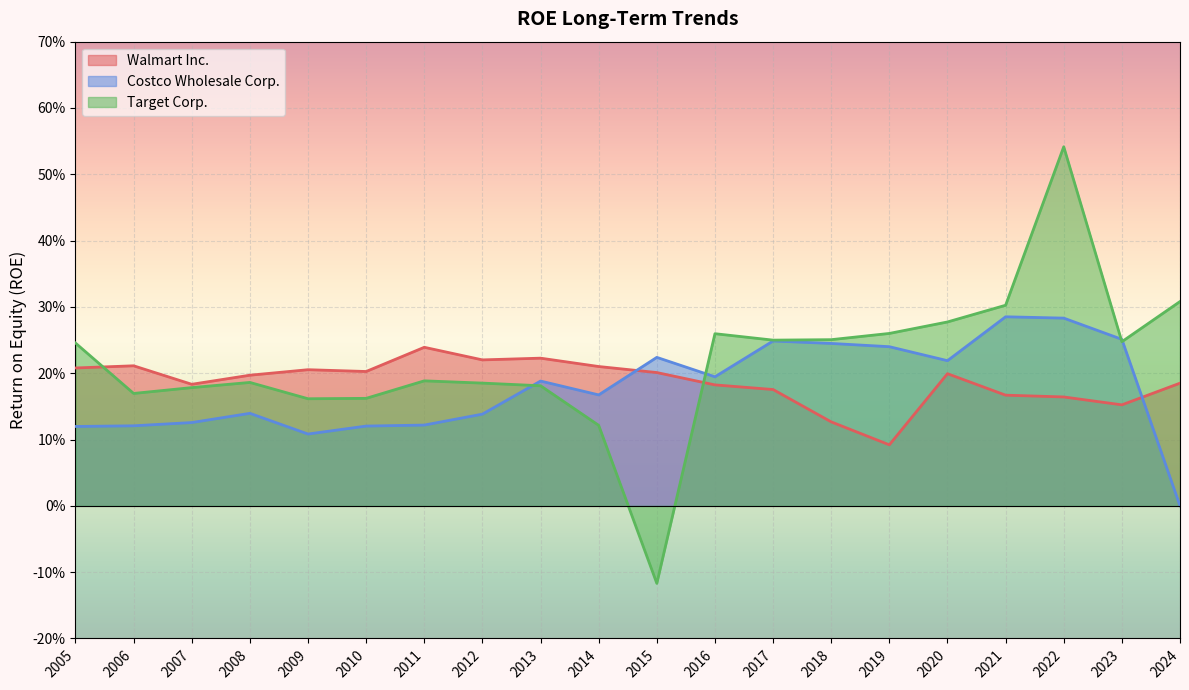

Reading left to right, transcribe all the data shown in this chart.

Walmart Inc.: 2024=0.2	2023=0.2	2022=0.2	2021=0.2	2020=0.2	2019=0.1	2018=0.1	2017=0.2	2016=0.2	2015=0.2	2014=0.2	2013=0.2	2012=0.2	2011=0.2	2010=0.2	2009=0.2	2008=0.2	2007=0.2	2006=0.2	2005=0.2
Costco Wholesale Corp.: 2024=0.0	2023=0.3	2022=0.3	2021=0.3	2020=0.2	2019=0.2	2018=0.2	2017=0.2	2016=0.2	2015=0.2	2014=0.2	2013=0.2	2012=0.1	2011=0.1	2010=0.1	2009=0.1	2008=0.1	2007=0.1	2006=0.1	2005=0.1
Target Corp.: 2024=0.3	2023=0.2	2022=0.5	2021=0.3	2020=0.3	2019=0.3	2018=0.3	2017=0.2	2016=0.3	2015=-0.1	2014=0.1	2013=0.2	2012=0.2	2011=0.2	2010=0.2	2009=0.2	2008=0.2	2007=0.2	2006=0.2	2005=0.2